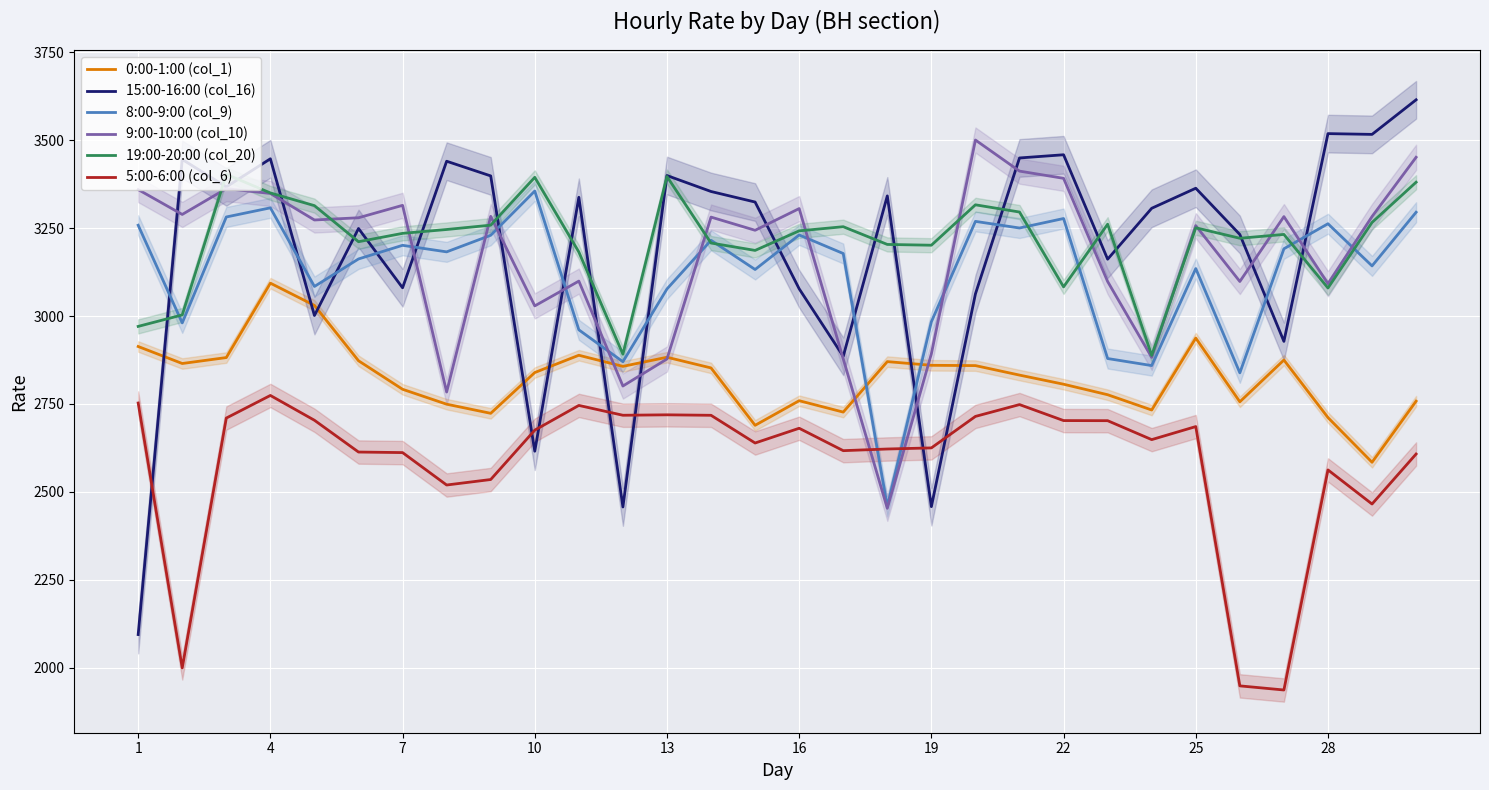

What is the maximum value for 8:00-9:00 (col_9)?

3355.2